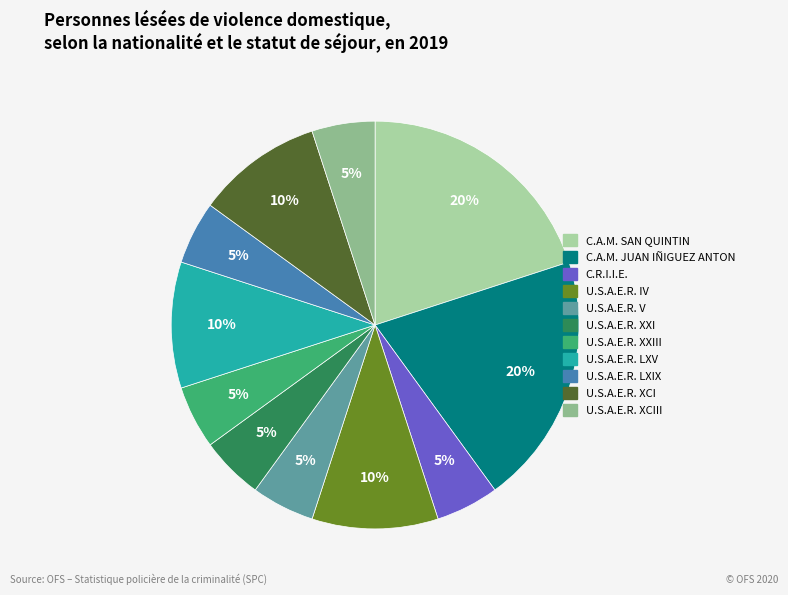

To the nearest percent, what is the average slice percentage?

9%